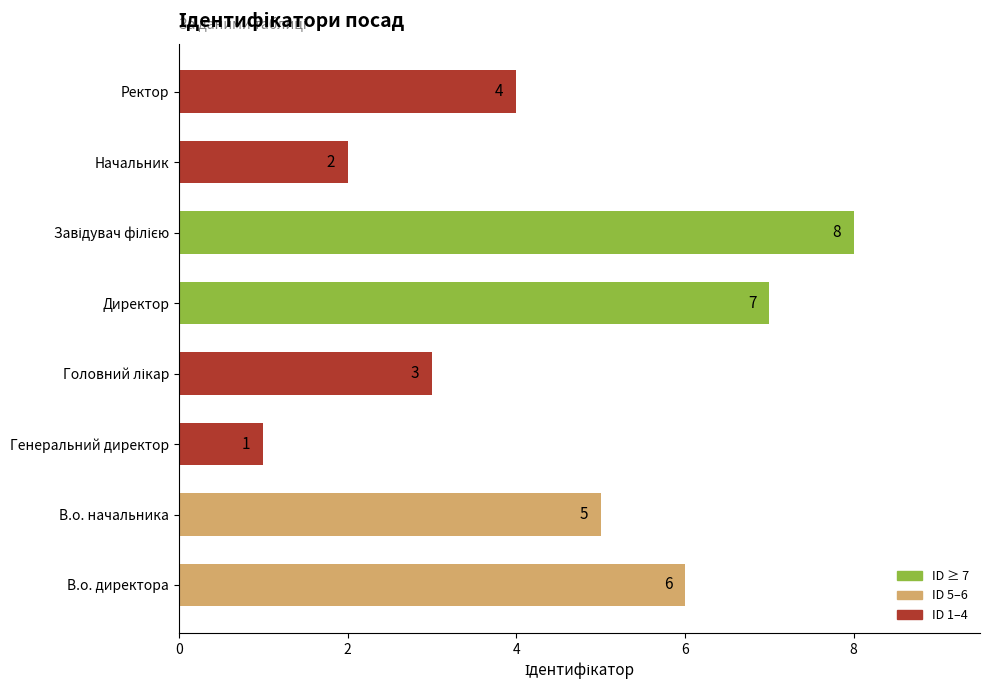

What is the minimum value shown in the chart?

1